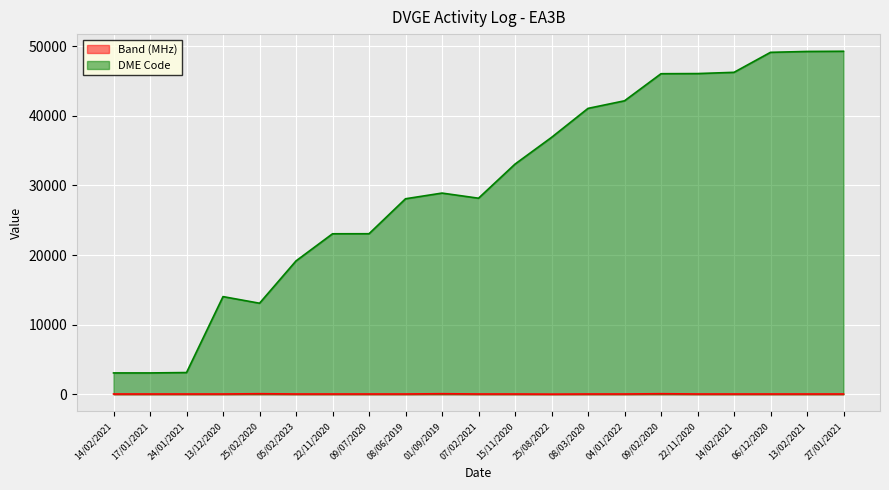

Which category has the lowest value across all series?

25/08/2022